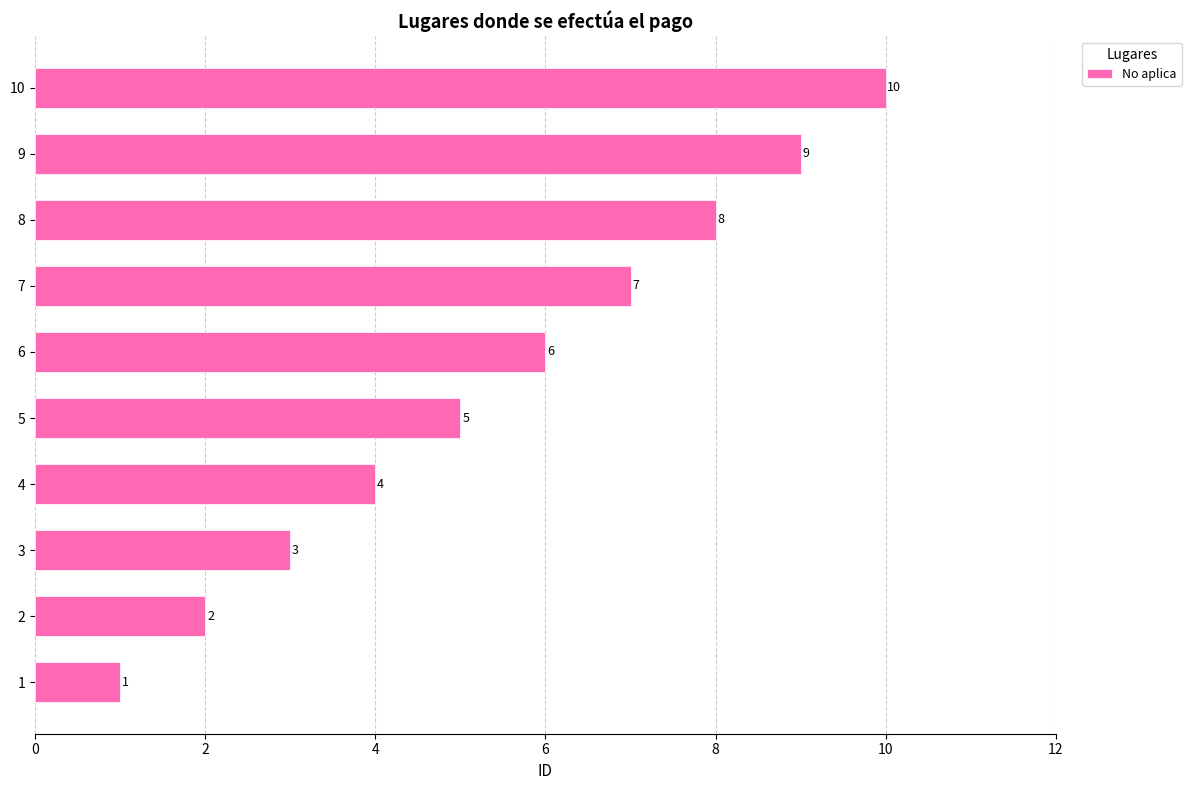

How many values are between 3 and 8?

6